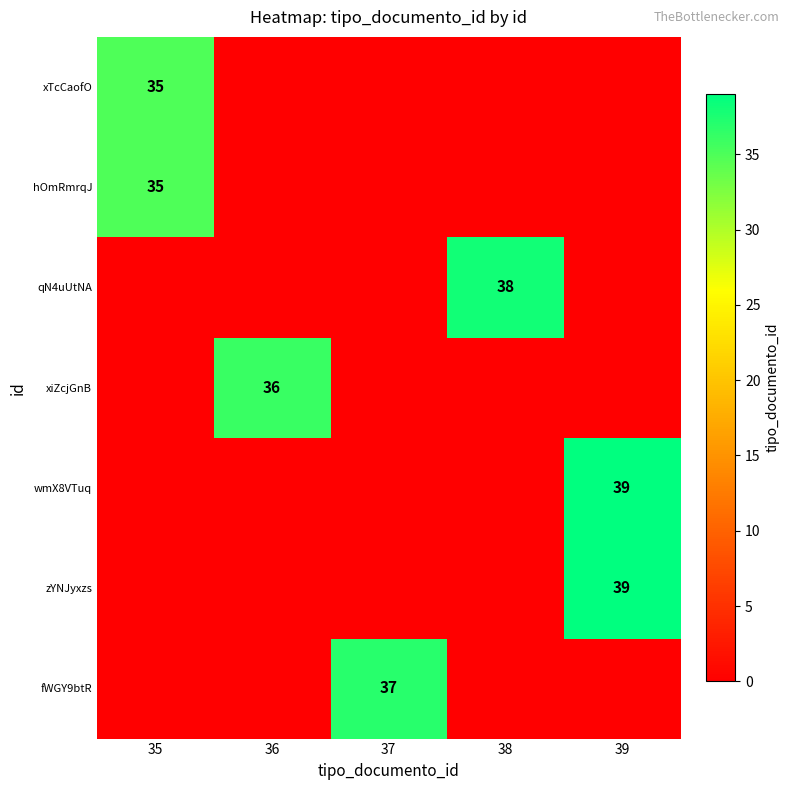

What is the total value across all series at 37?

37